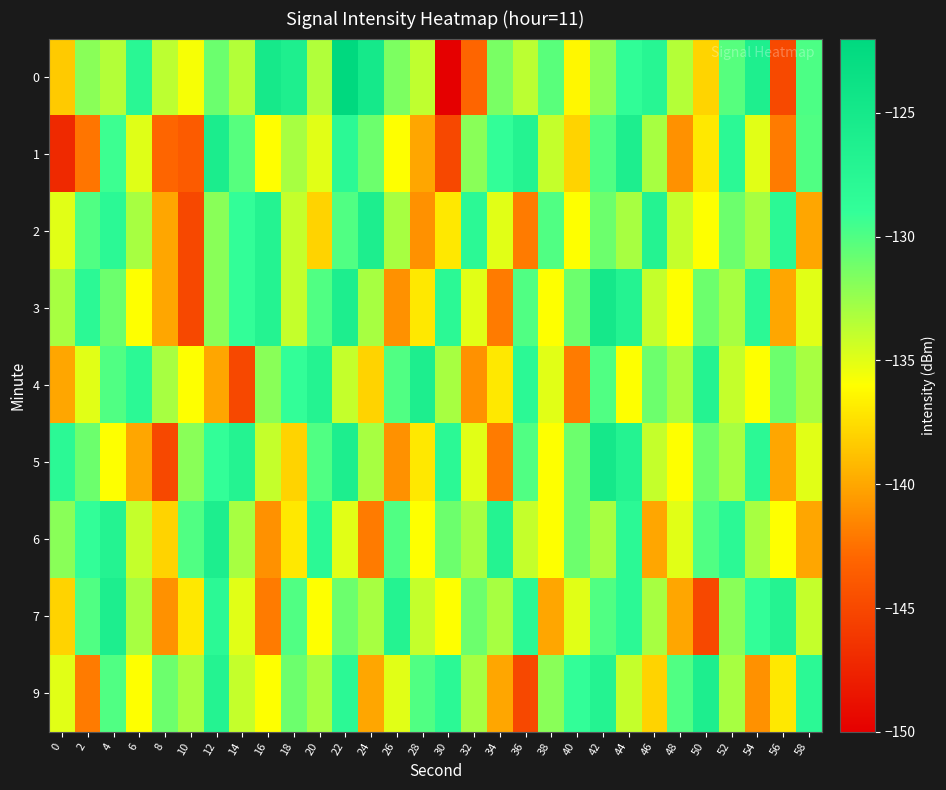

How many data points does each series have?

30